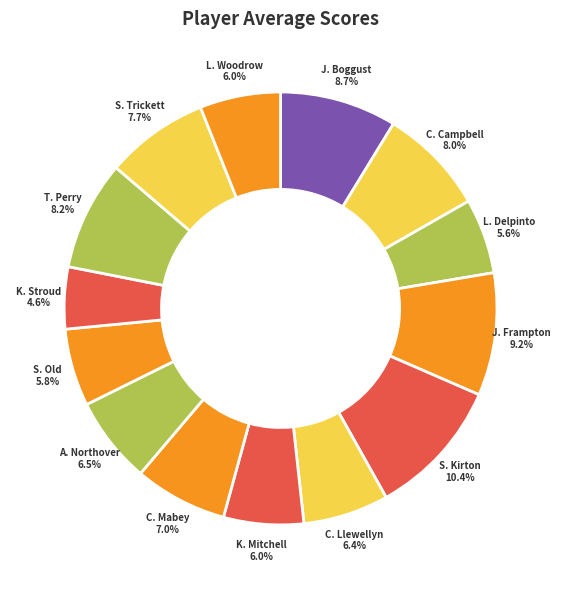

How many segments does this pie chart have?

14